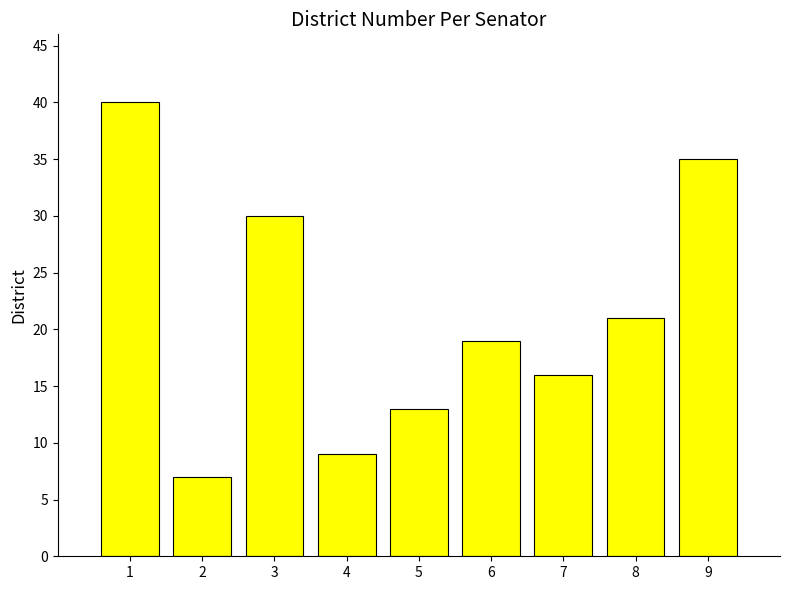

How many bars are there in total?

9